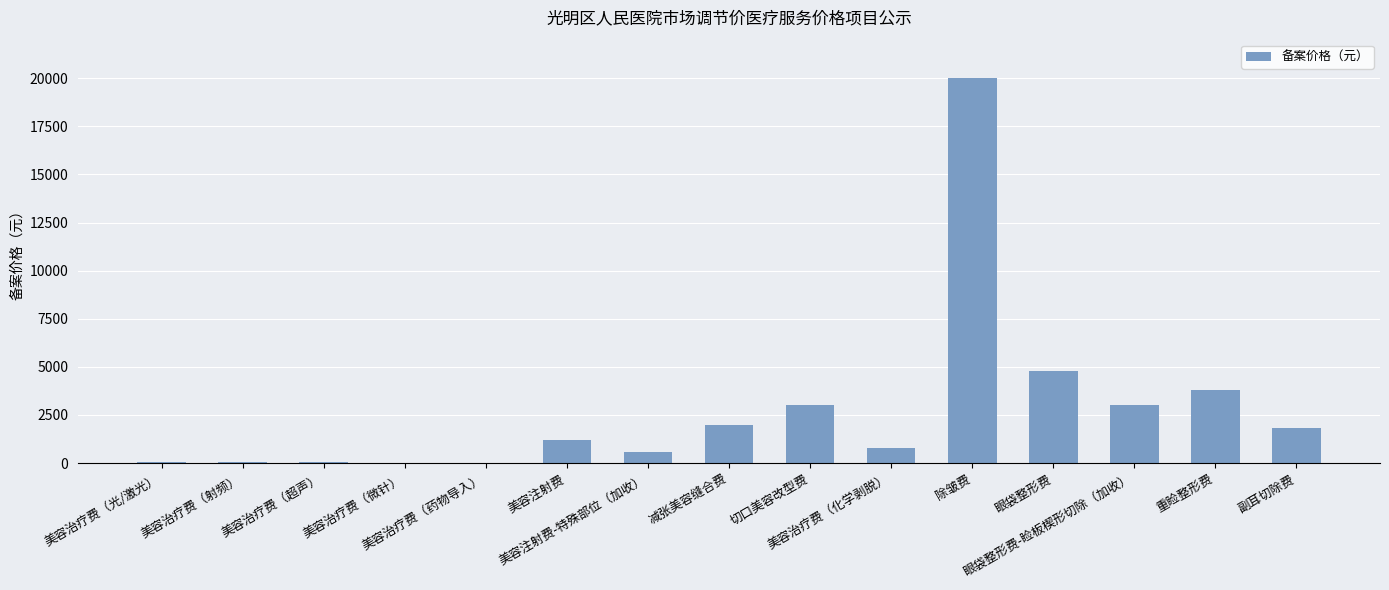

True or false: the data shows 3800 at 重睑整形费.

True